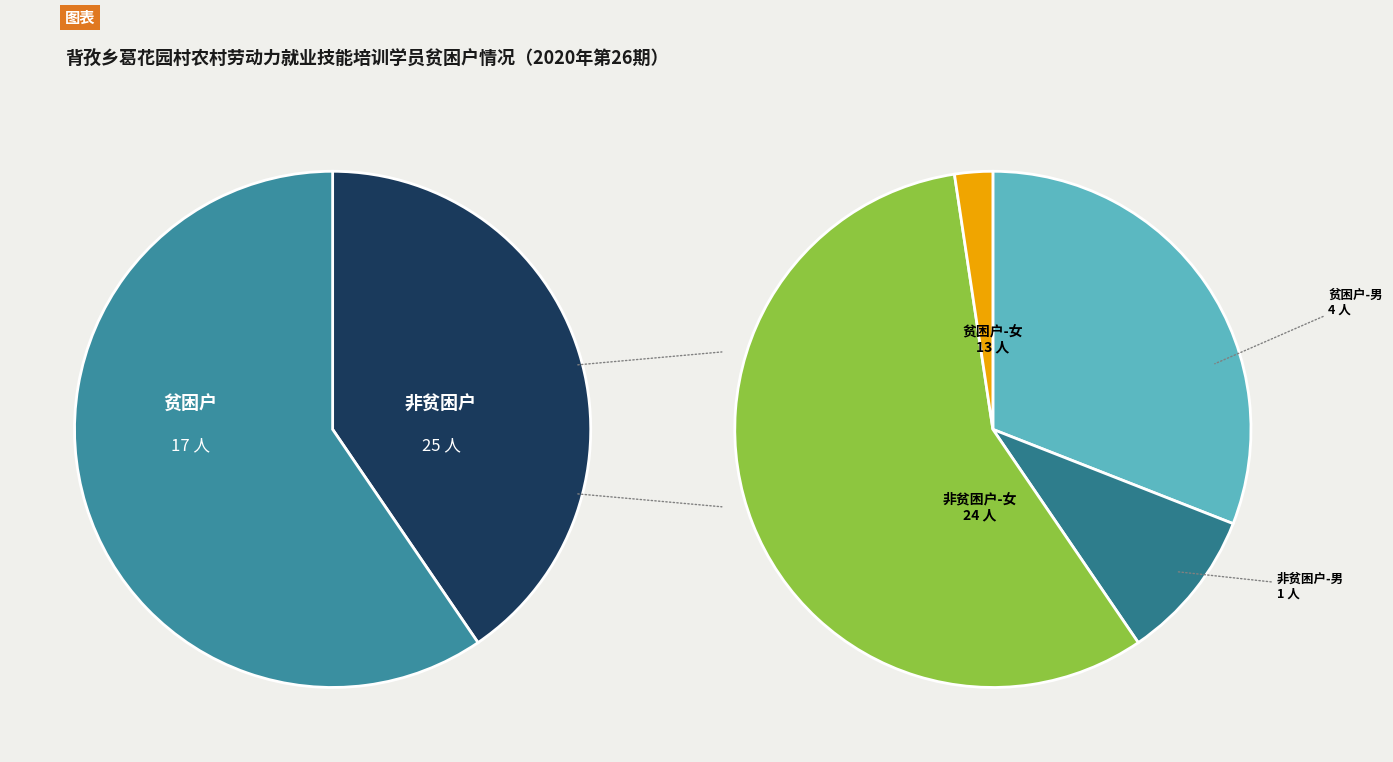

What percentage is the 否 slice, to the nearest percent?

60%